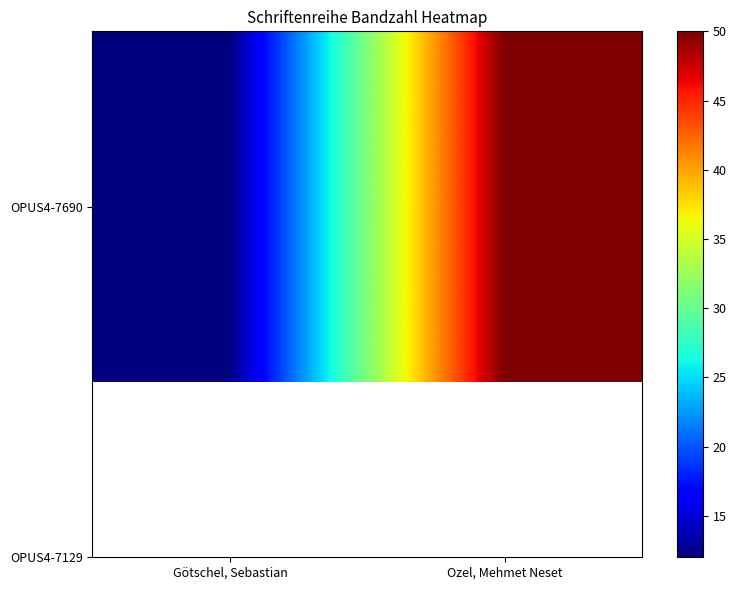

What is the minimum value shown in the chart?

12